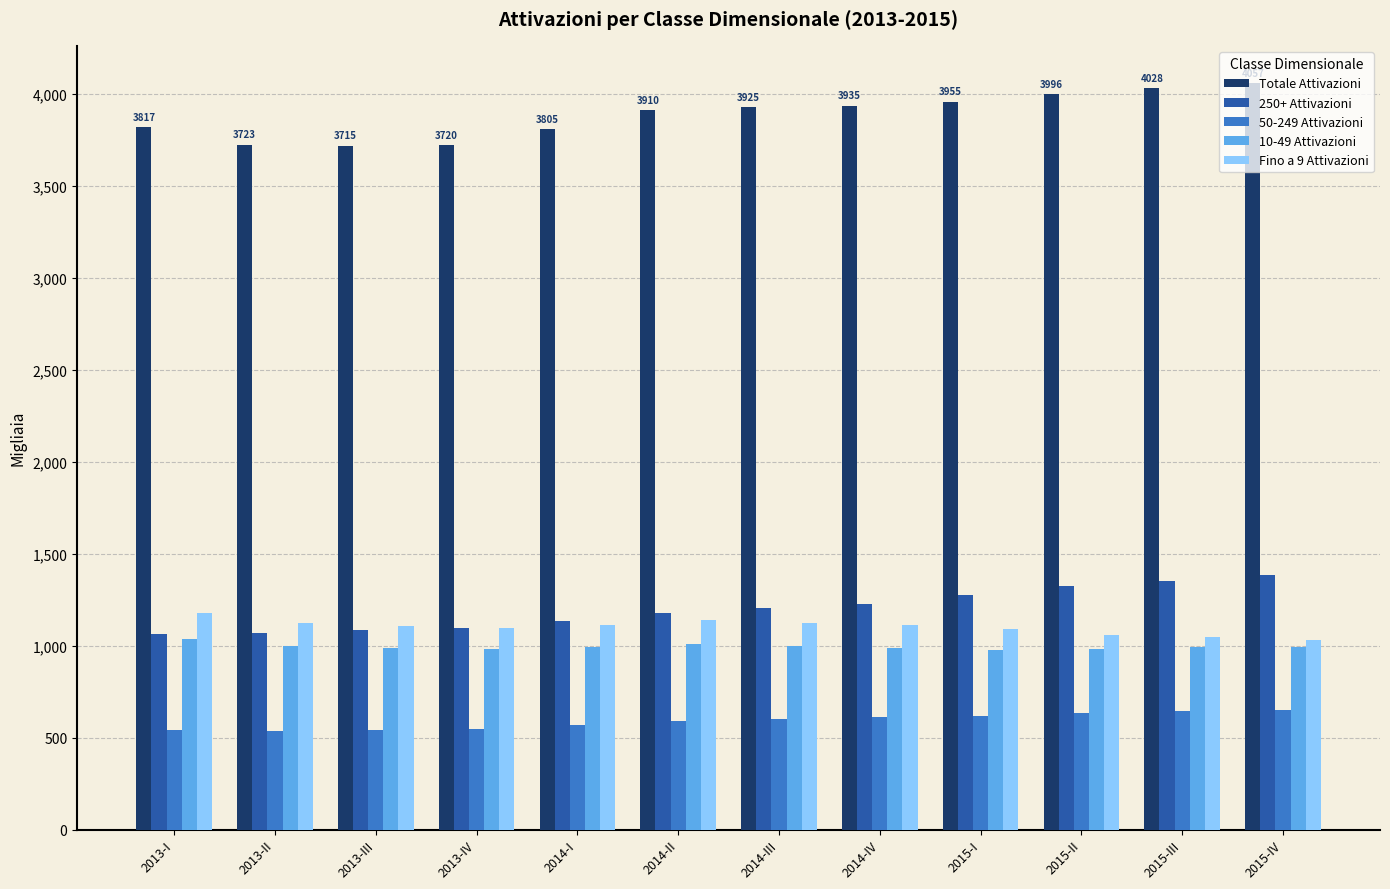

What are all the series names shown in the legend?

Totale Attivazioni, 250+ Attivazioni, 50-249 Attivazioni, 10-49 Attivazioni, Fino a 9 Attivazioni